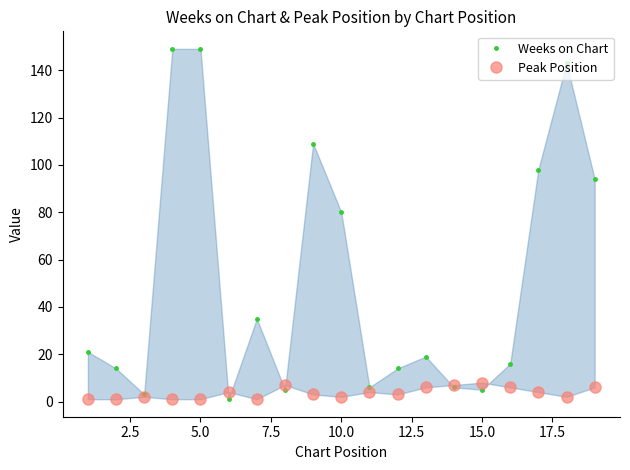

What is the maximum value shown in the chart?

149